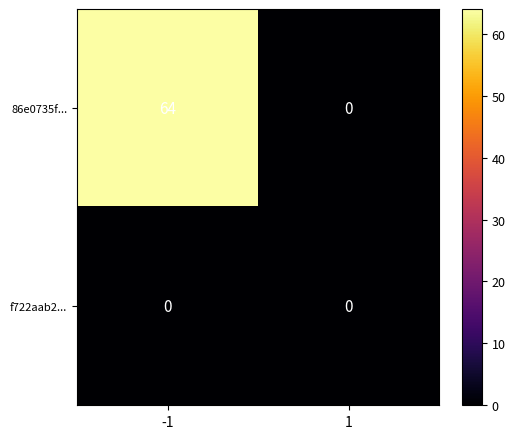

Rank the series at -1 from lowest to highest value.

f722aab2..., 86e0735f...